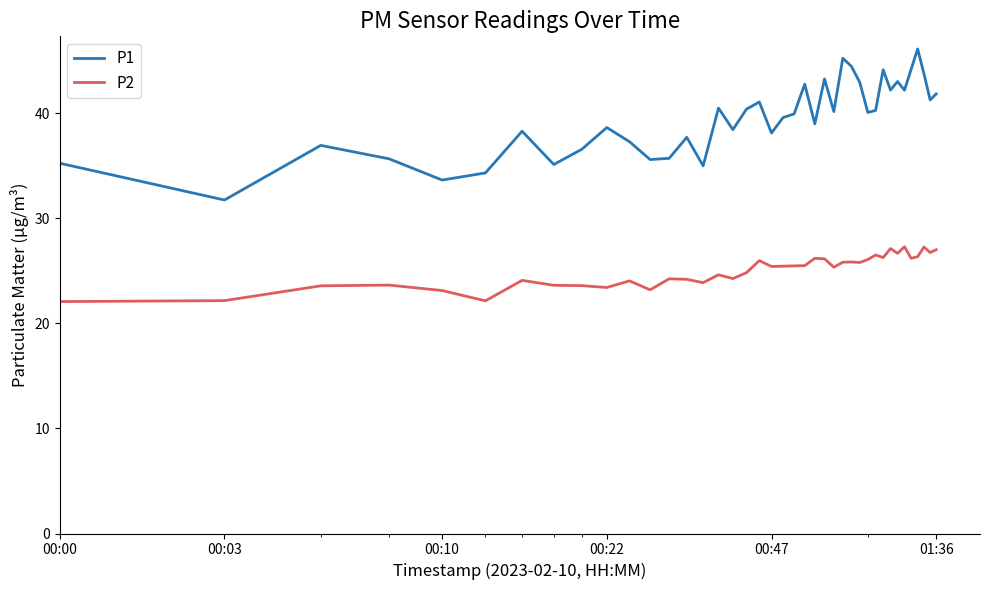

Which series has the largest total across all categories?

P1